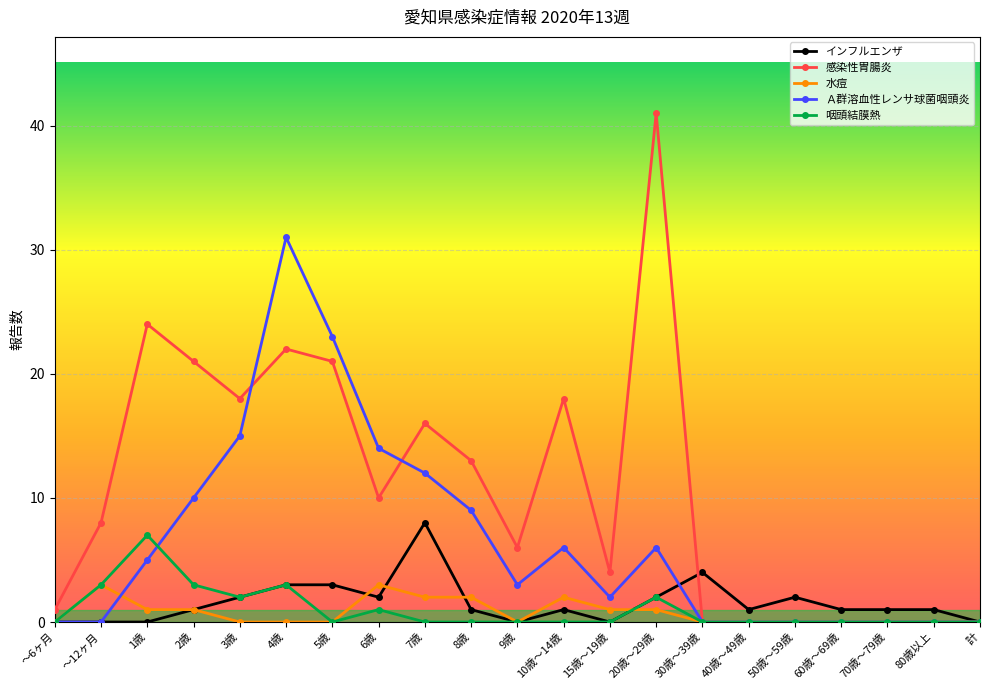

Is the value of 咽頭結膜熱 at 60歳～69歳 greater than the value of 感染性胃腸炎 at 3歳?

No